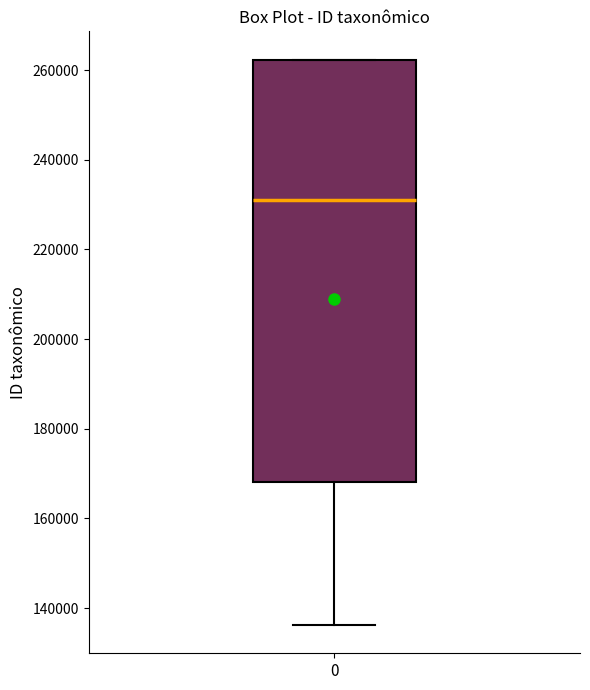

Read this box plot against the y-axis: the position of the median line, the range covered by the box, and the ends of both whiskers. The values are not printed on the chart, so give them approximately, as read against the axis.

median 232000, box 168000 to 262000, whiskers 136000 to 262000